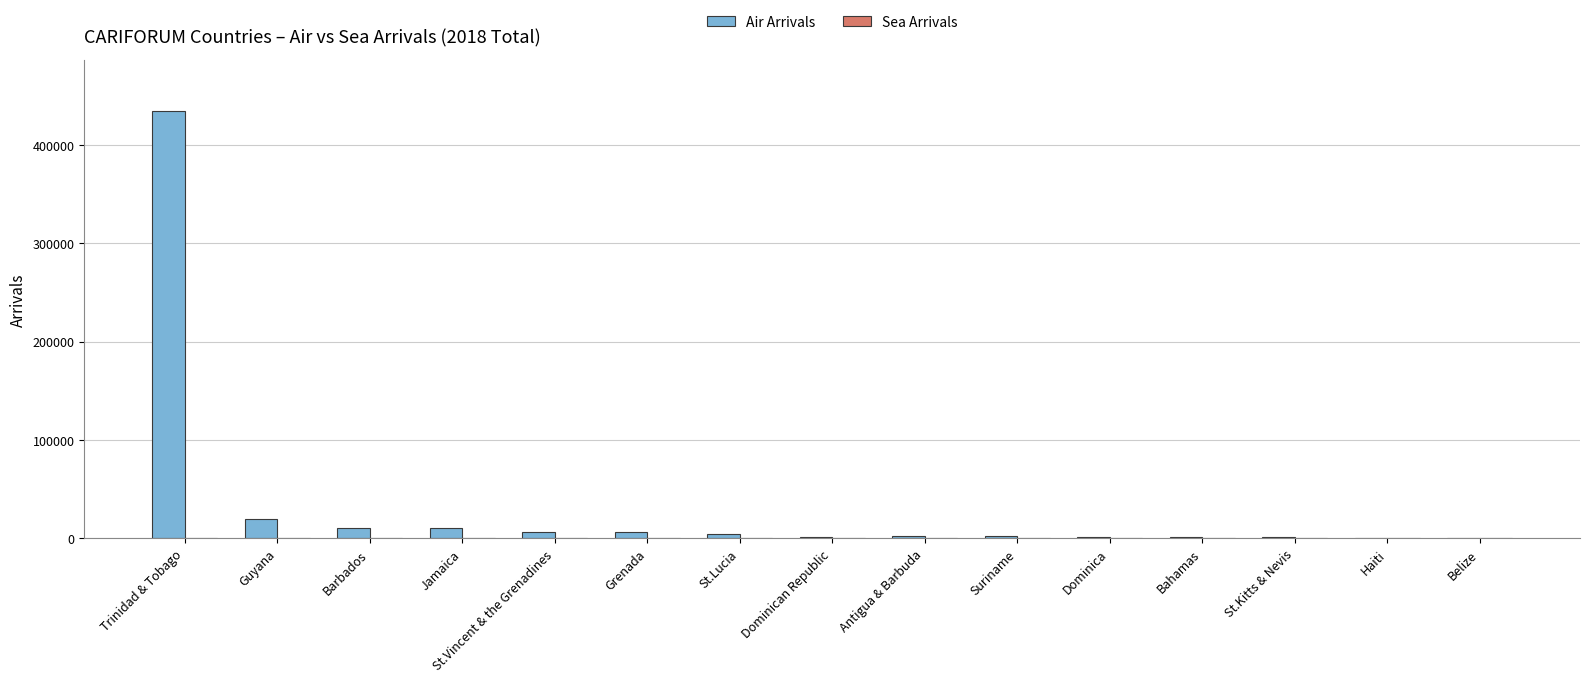

What is the sum of all Air Arrivals values?

504951